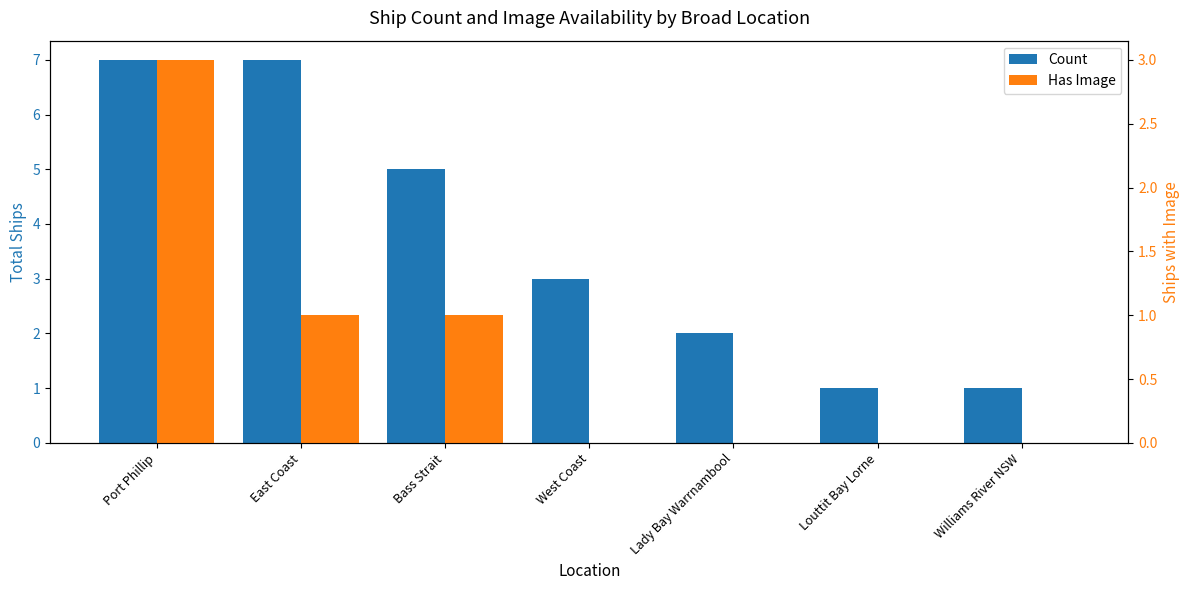

How many values in the Count series exceed 3?

3